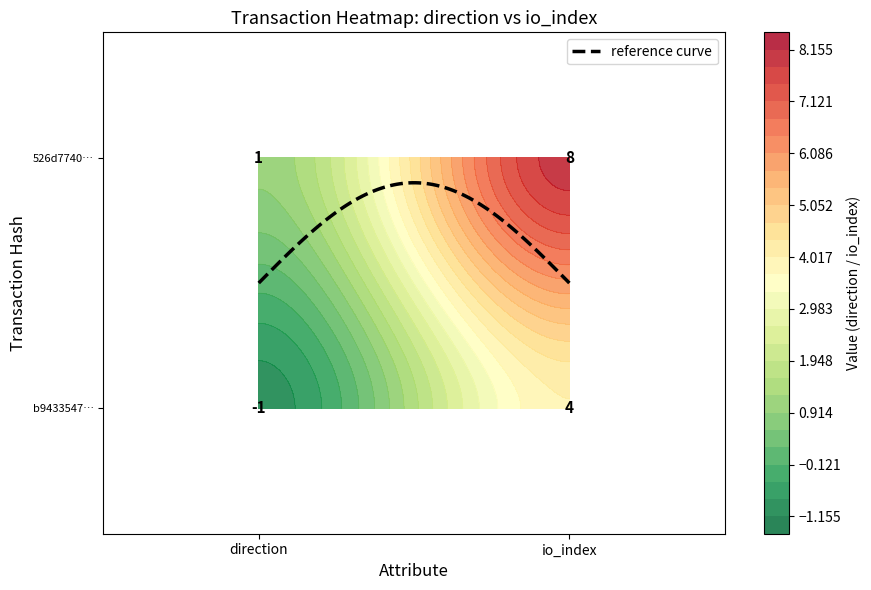

What is the highest value of the 526d7740dafcfb5a990a62ad70ba93f98b822a9 series?

8